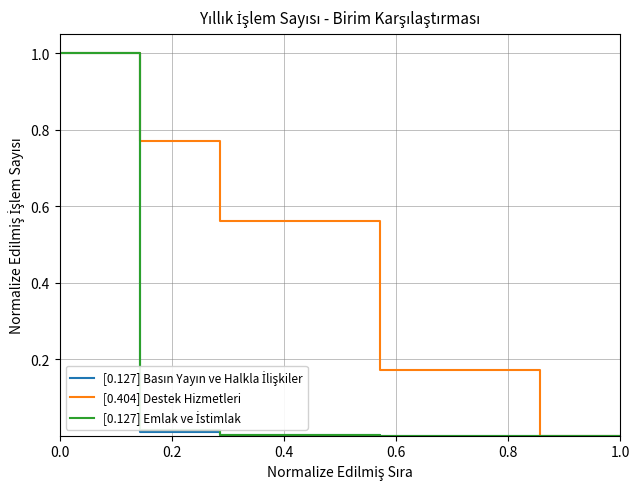

What is the maximum value shown in the chart?

1.0